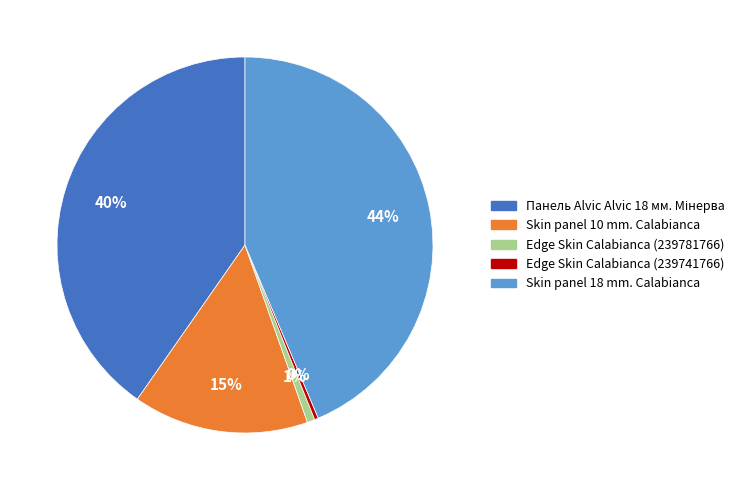

To the nearest percent, what is the difference between the Skin panel 10 mm. Calabianca and Edge Skin Calabianca (239741766) slice percentages?

15%